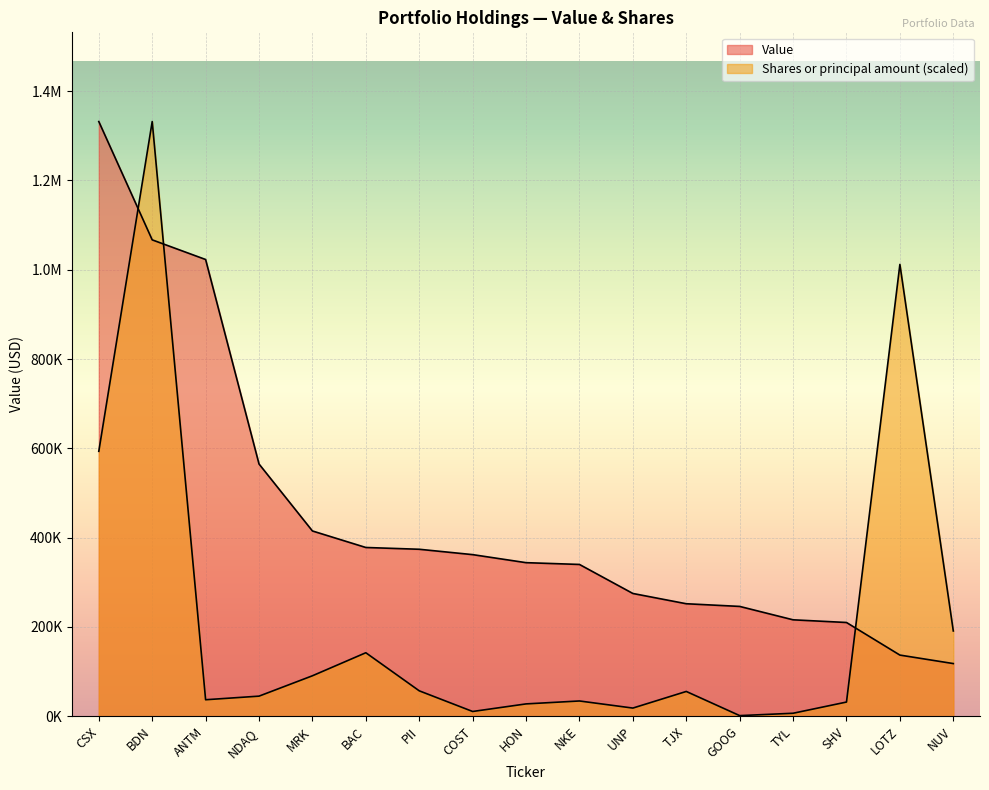

What are all the series names shown in the legend?

Value, Shares or principal amount